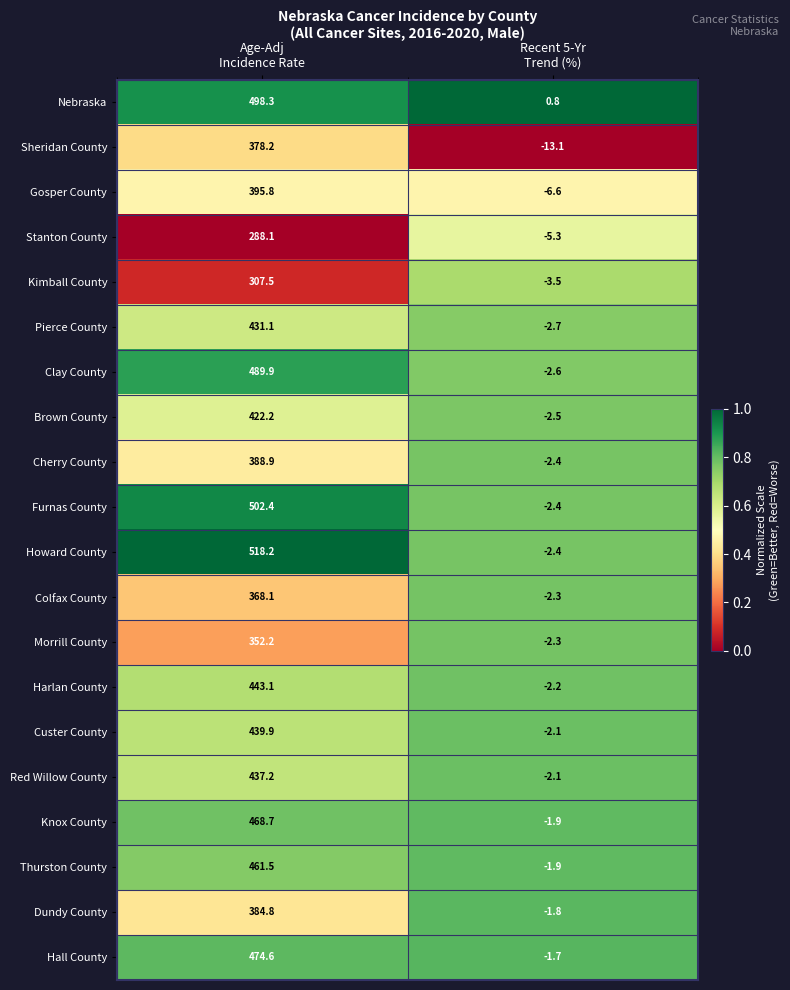

What is the difference between the highest and lowest values at Recent 5-Yr
Trend (%)?

13.9